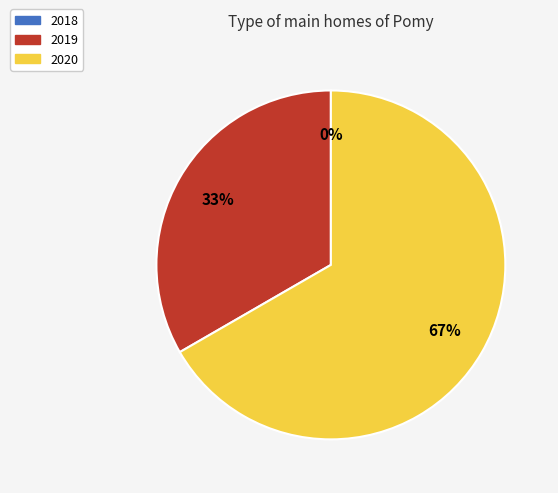

Do 2018 and 2020 together represent more than half of the pie?

Yes